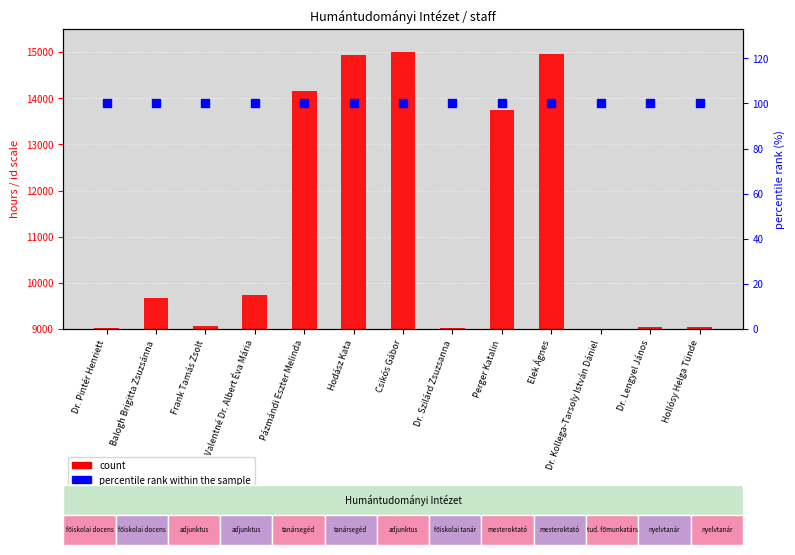

At how many categories does at least one series exceed 1522?

13